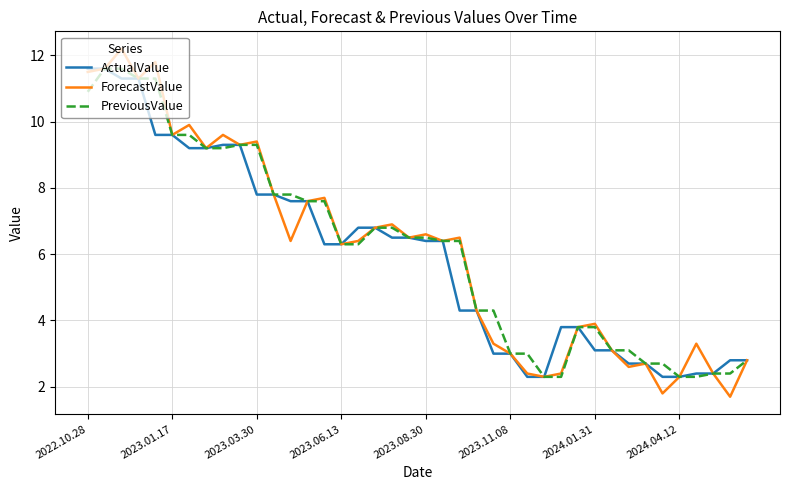

What is the minimum value for ActualValue?

2.3